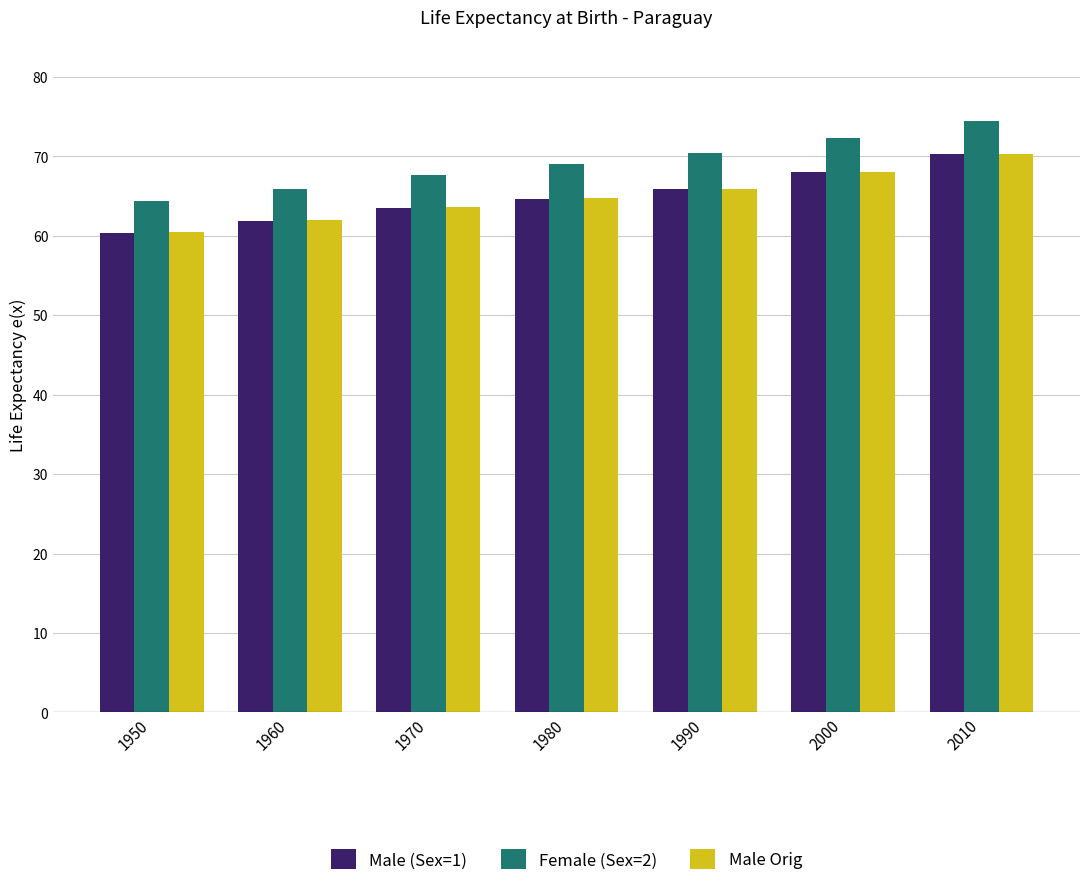

What are all the series names shown in the legend?

Male (Sex=1), Female (Sex=2), Male Orig